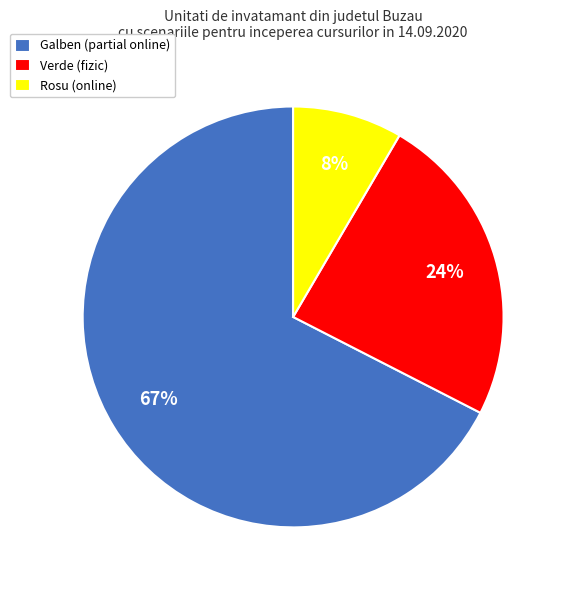

Which slice is the smallest?

Rosu